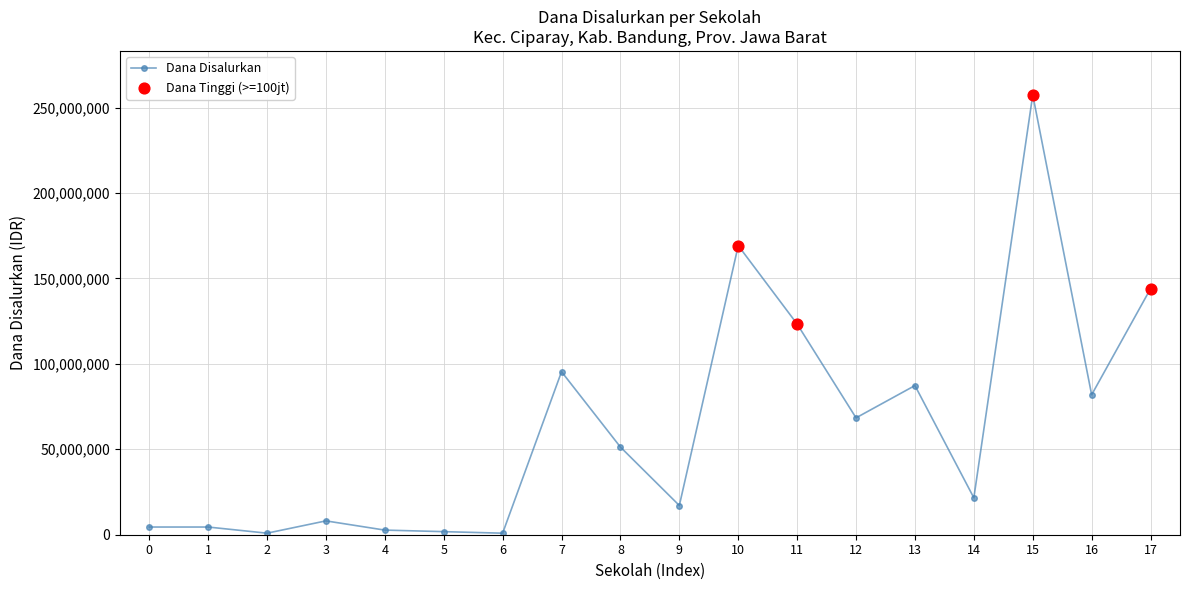

The value at 9 is 17100000. True or false?

True